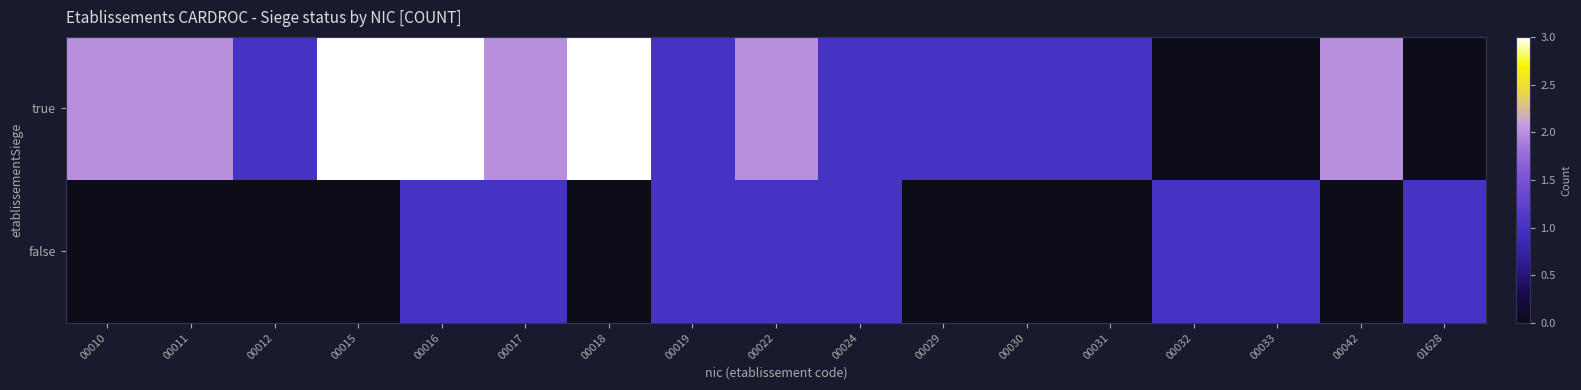

At which category does the chart reach its minimum across all series?

00032